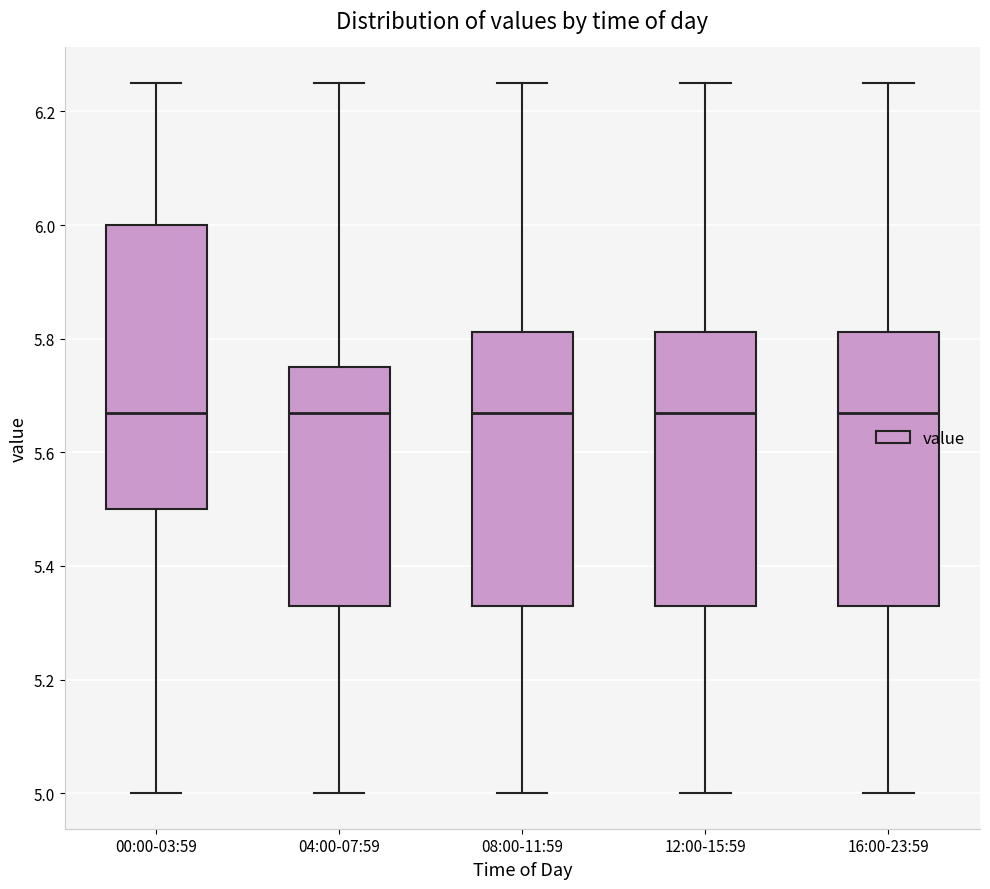

Where does the upper whisker of the box for 16:00-23:59 end on the y-axis? The values are not printed on the chart, so give them approximately, as read against the axis.

6.26